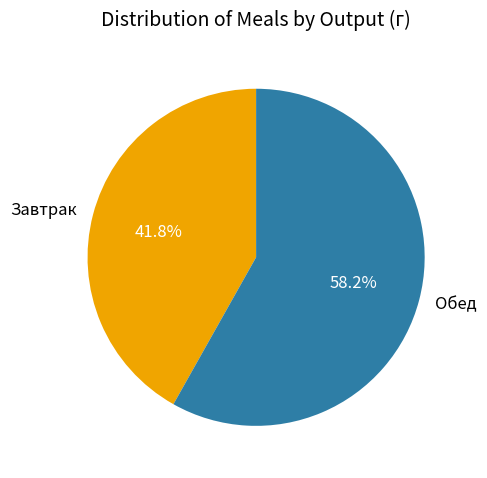

What percentage is NOT represented by Обед?

41.8%